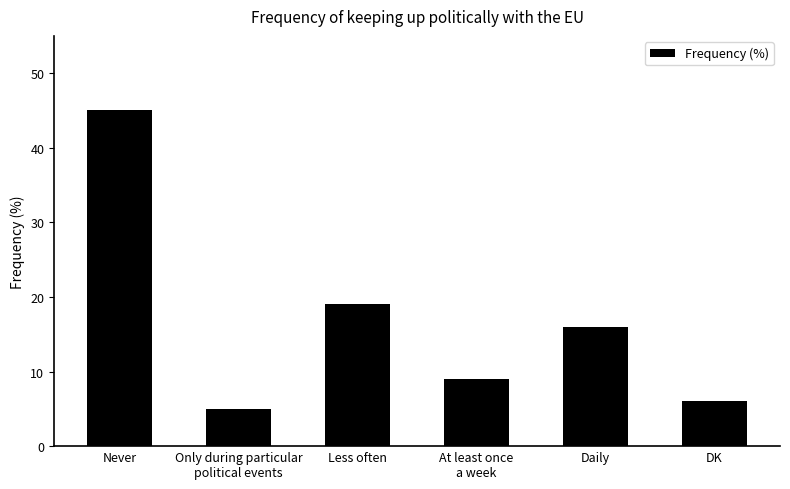

Reading right to left, list all the values displayed in this chart.

6	16	9	19	5	45